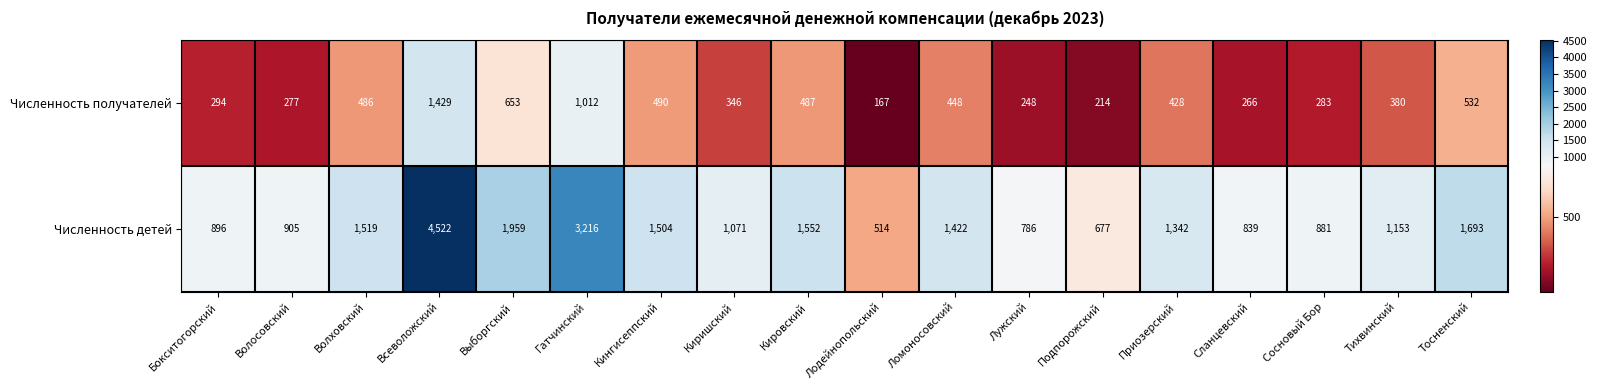

At which label does Численность получателей first exceed 428?

Волховский